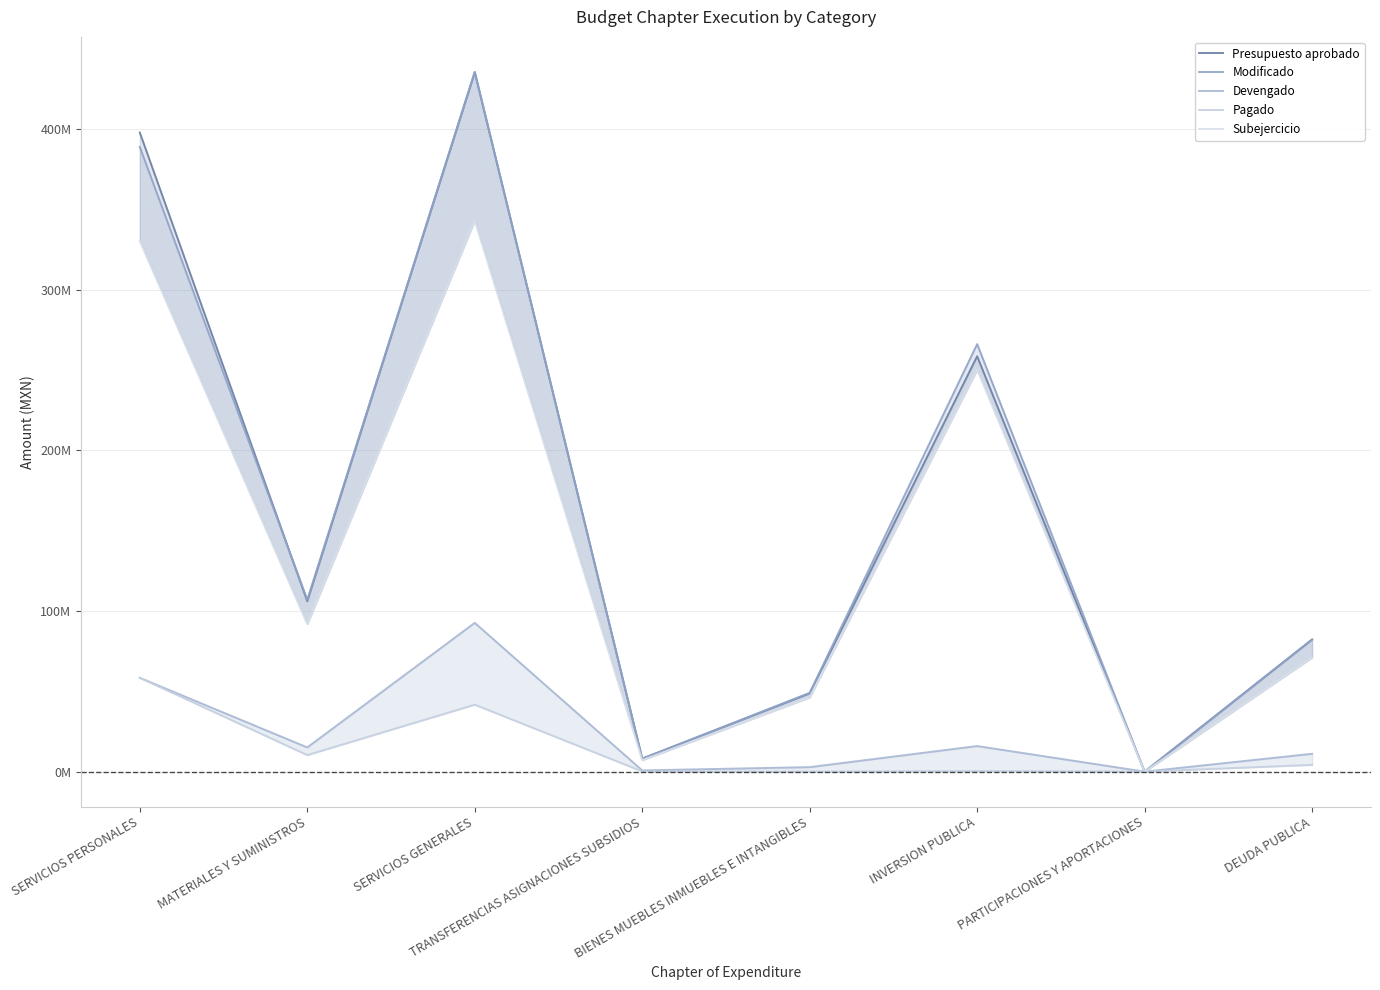

At BIENES MUEBLES INMUEBLES E INTANGIBLES, list the series in order from smallest to largest.

Pagado, Devengado, Subejercicio, Presupuesto aprobado, Modificado